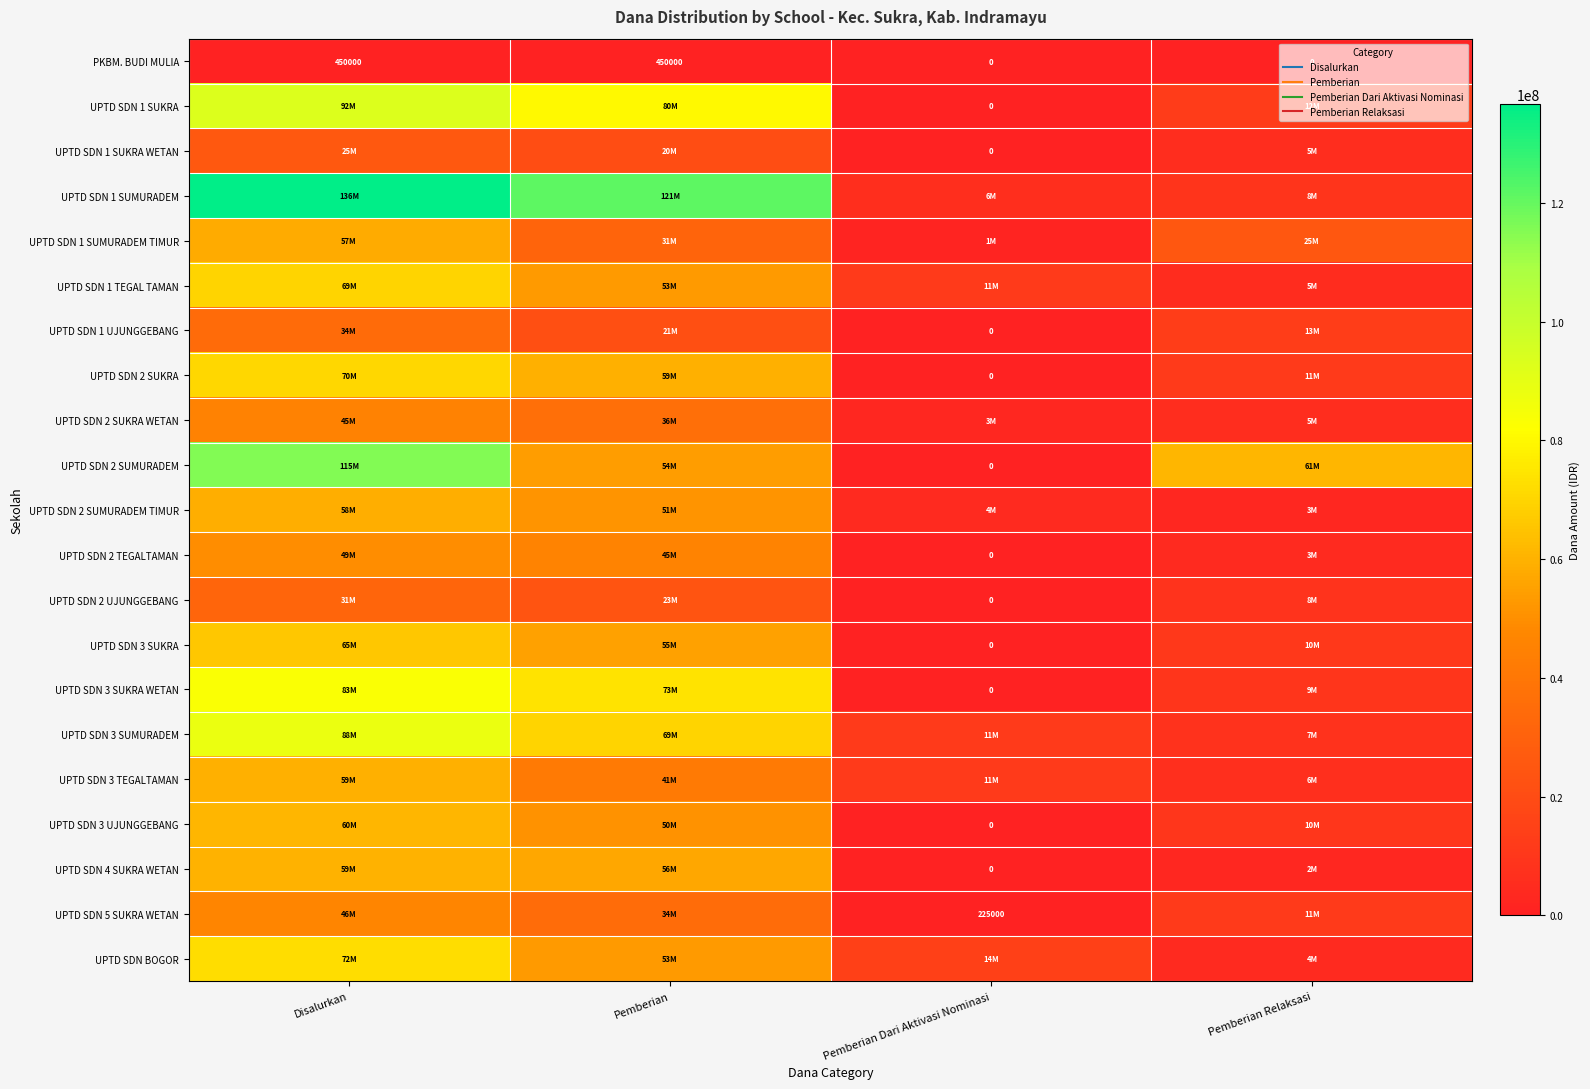

Rank the categories by UPTD SDN 2 SUKRA WETAN value from lowest to highest.

Pemberian Dari Aktivasi Nominasi, Pemberian Relaksasi, Pemberian, Disalurkan